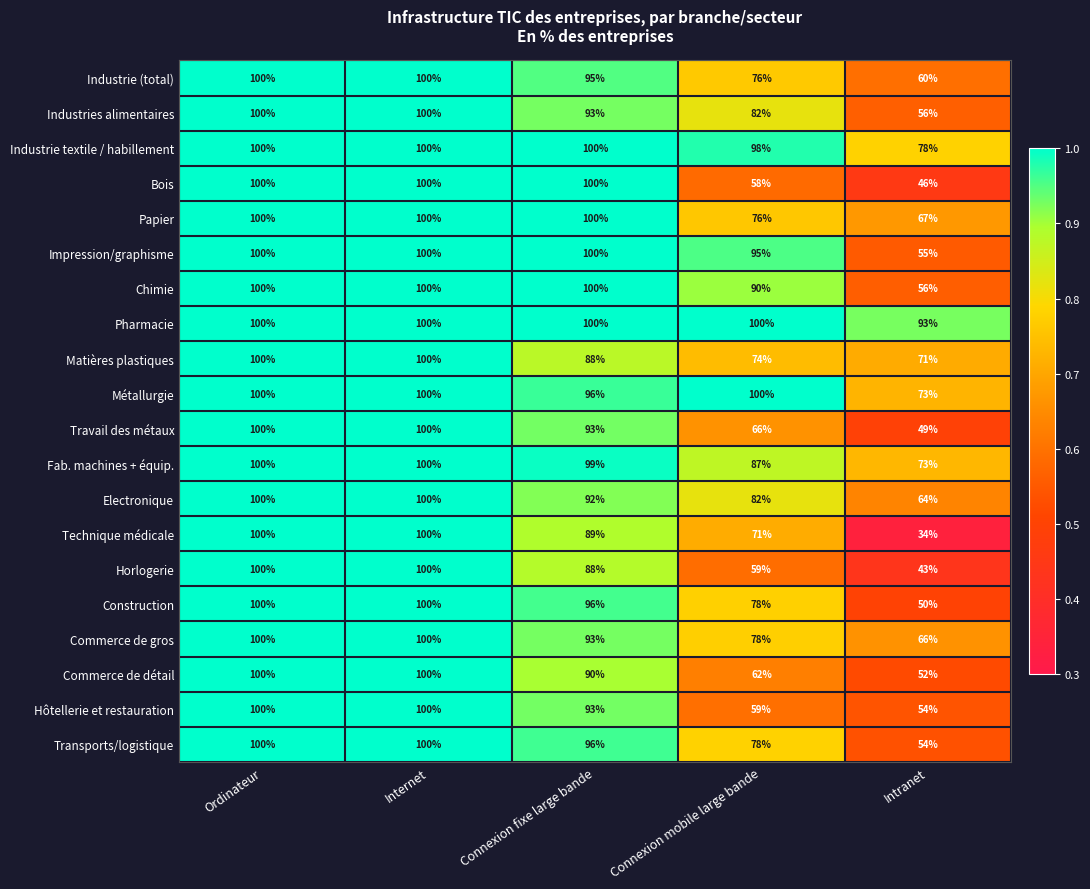

What is the average value of the Industrie textile / habillement series?

95